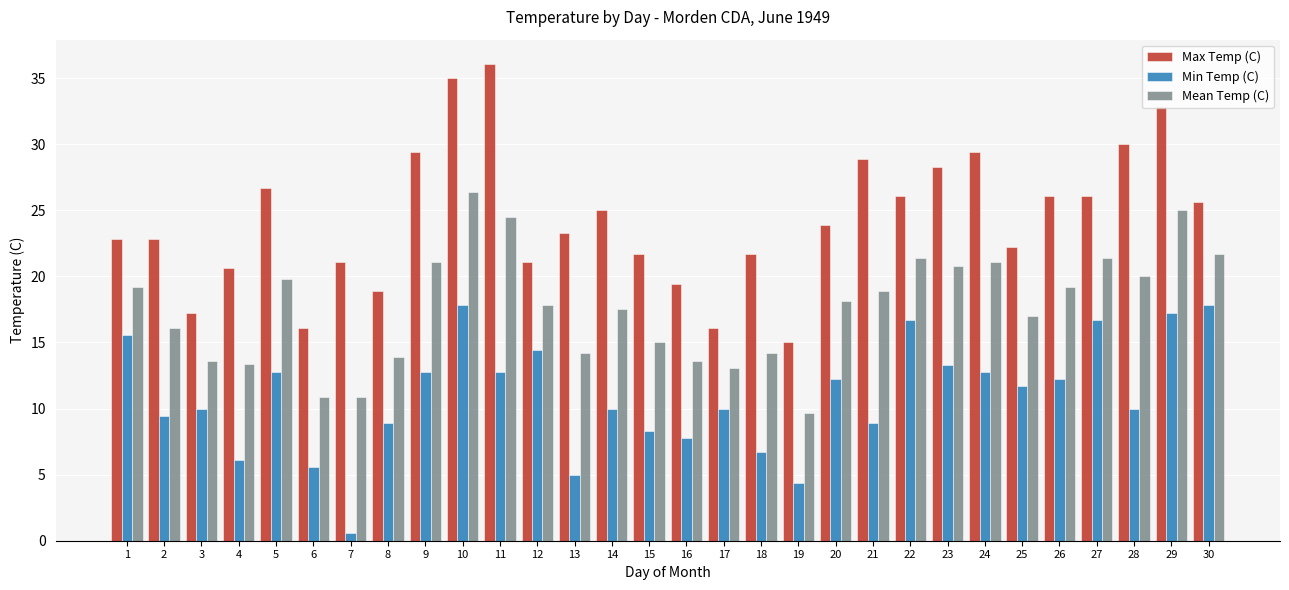

Rank the series at 4 from lowest to highest value.

Min Temp (C), Mean Temp (C), Max Temp (C)